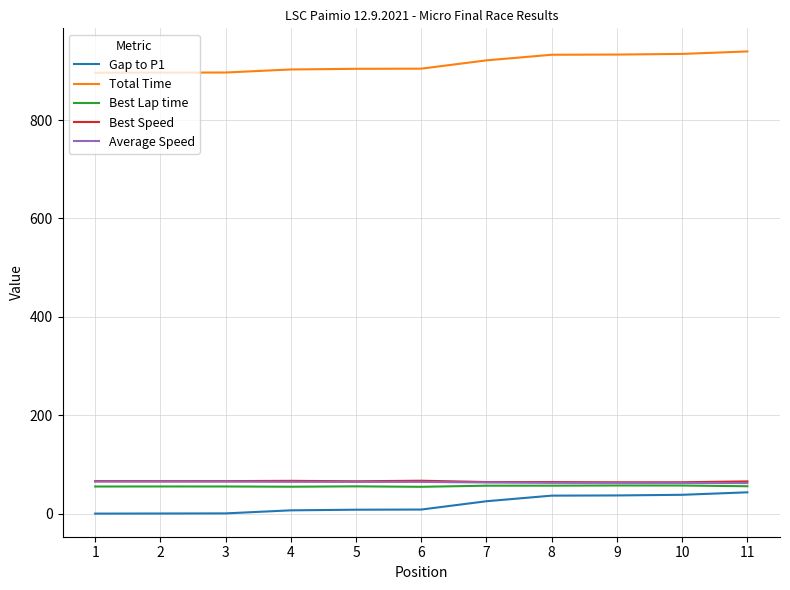

What is the difference between the Total Time values at 2 and 3?

0.2